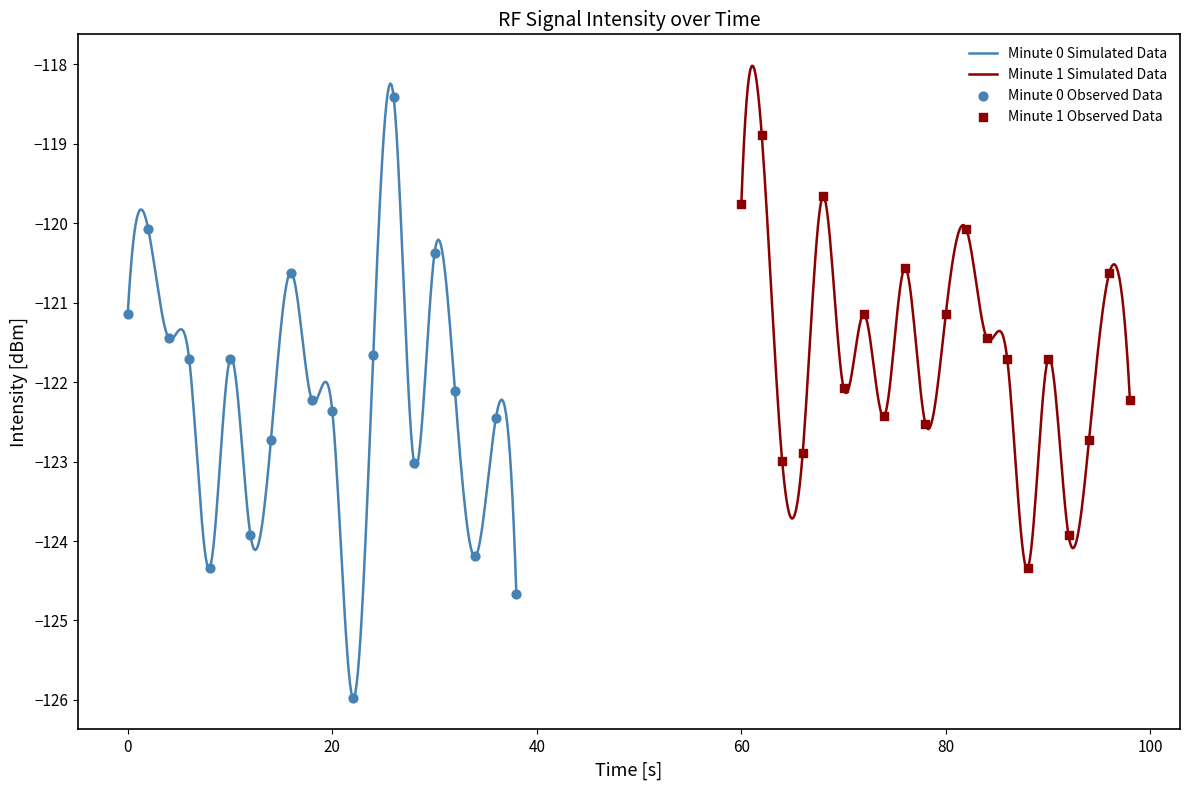

What is the highest value of the Minute 0 Simulated Data series?

-118.2